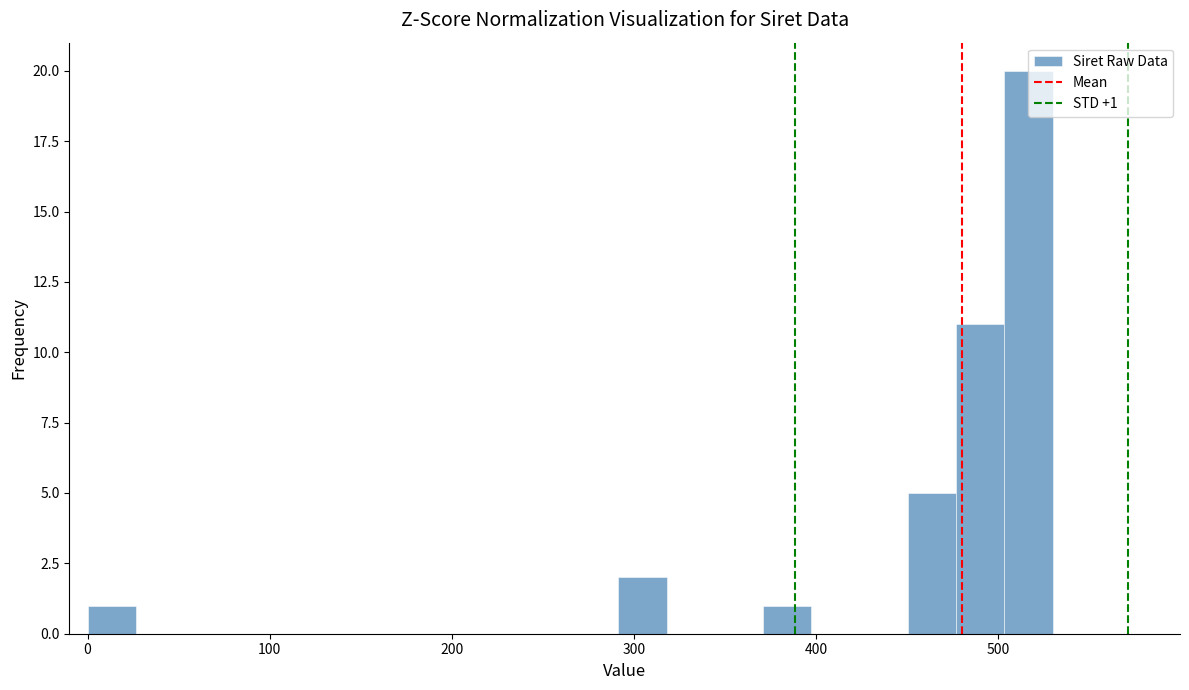

Around what value on the x-axis is the tallest bar? Give the approximate position of its centre, as read against the axis.

520